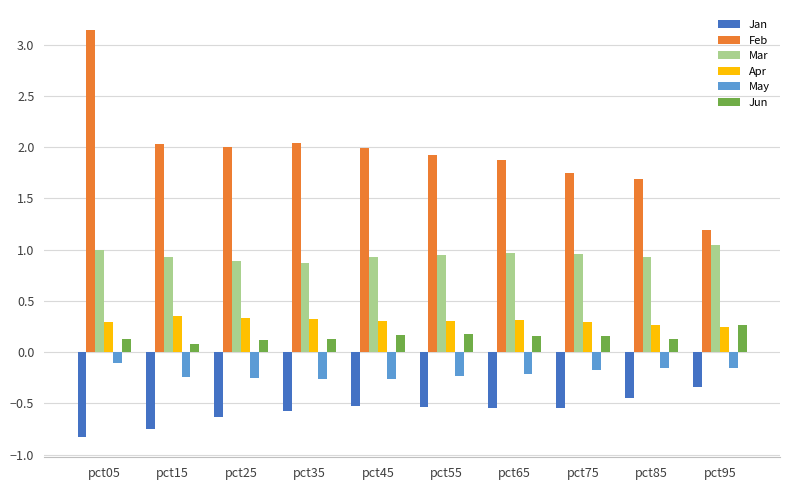

Which series has the largest range (max minus min)?

Feb